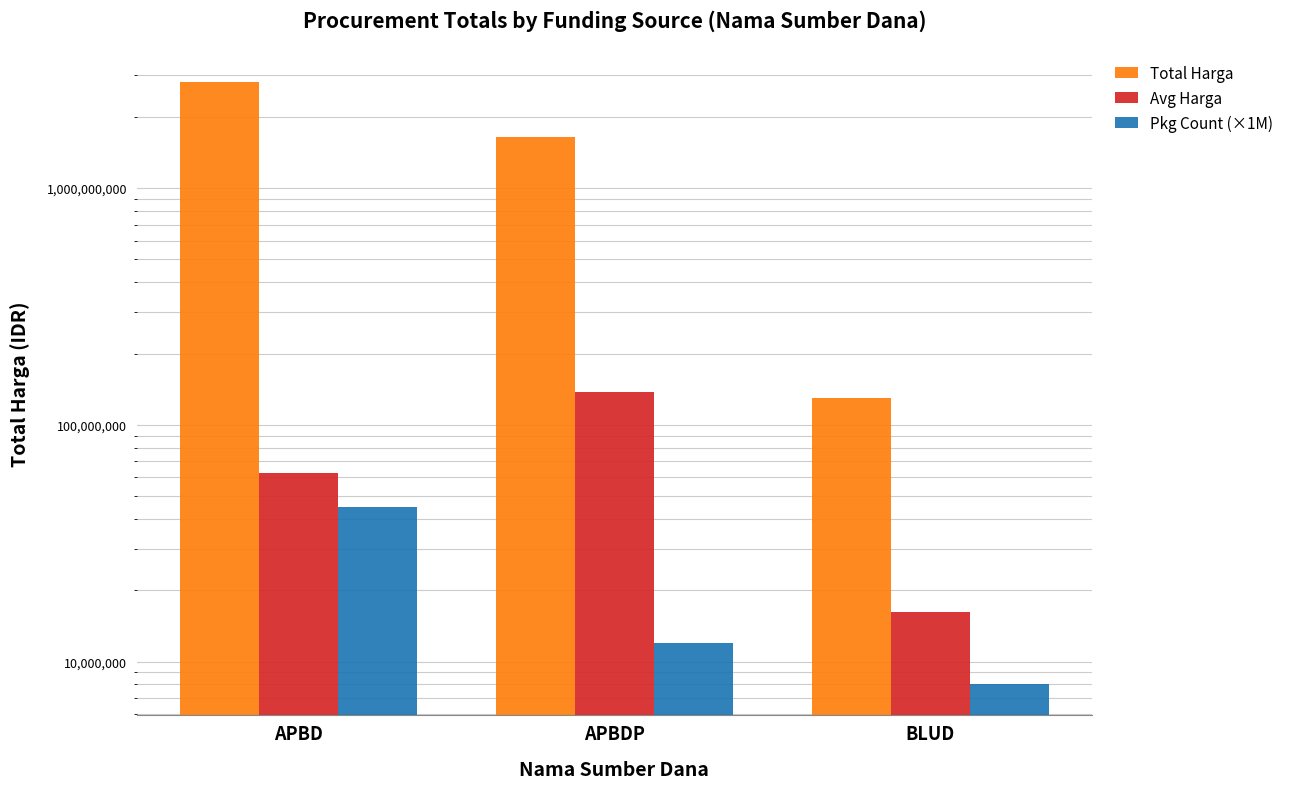

At which label is Pkg Count (×1M) closest to 26500000?

APBDP